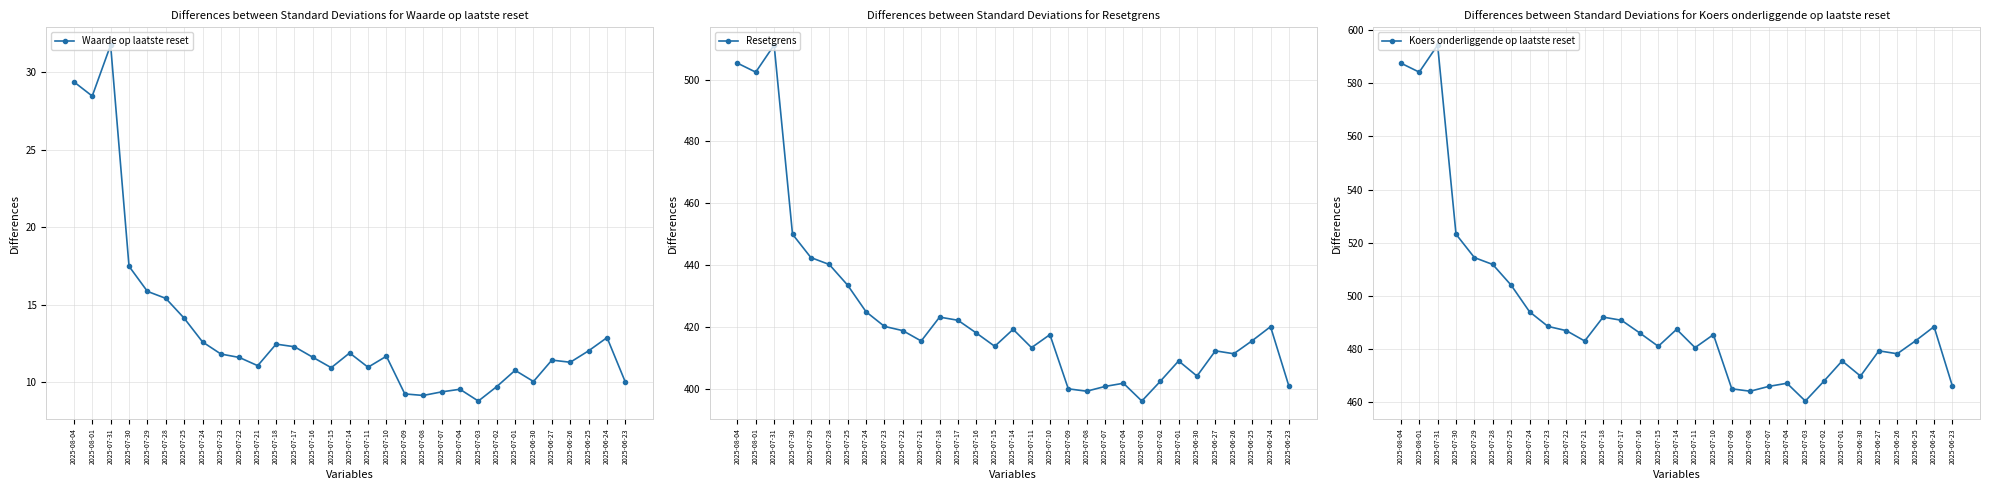

What is the label of the 31st point from the right?

2025-08-04